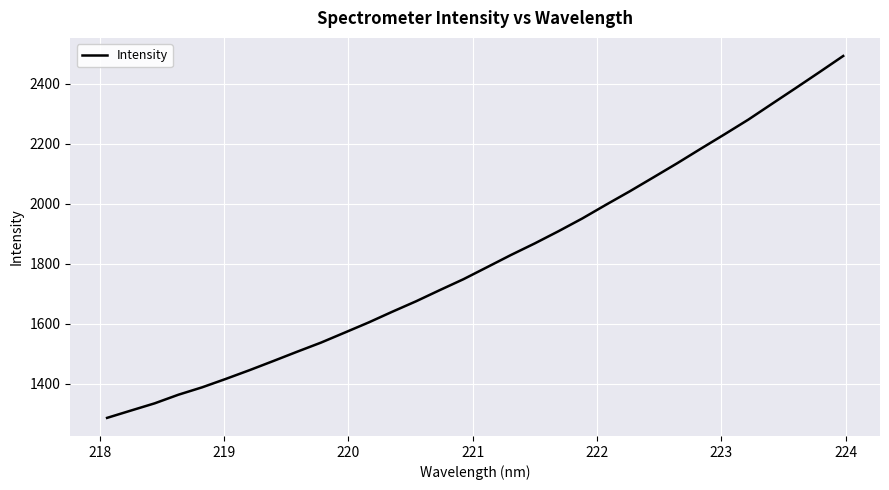

What is the minimum value shown in the chart?

1286.1